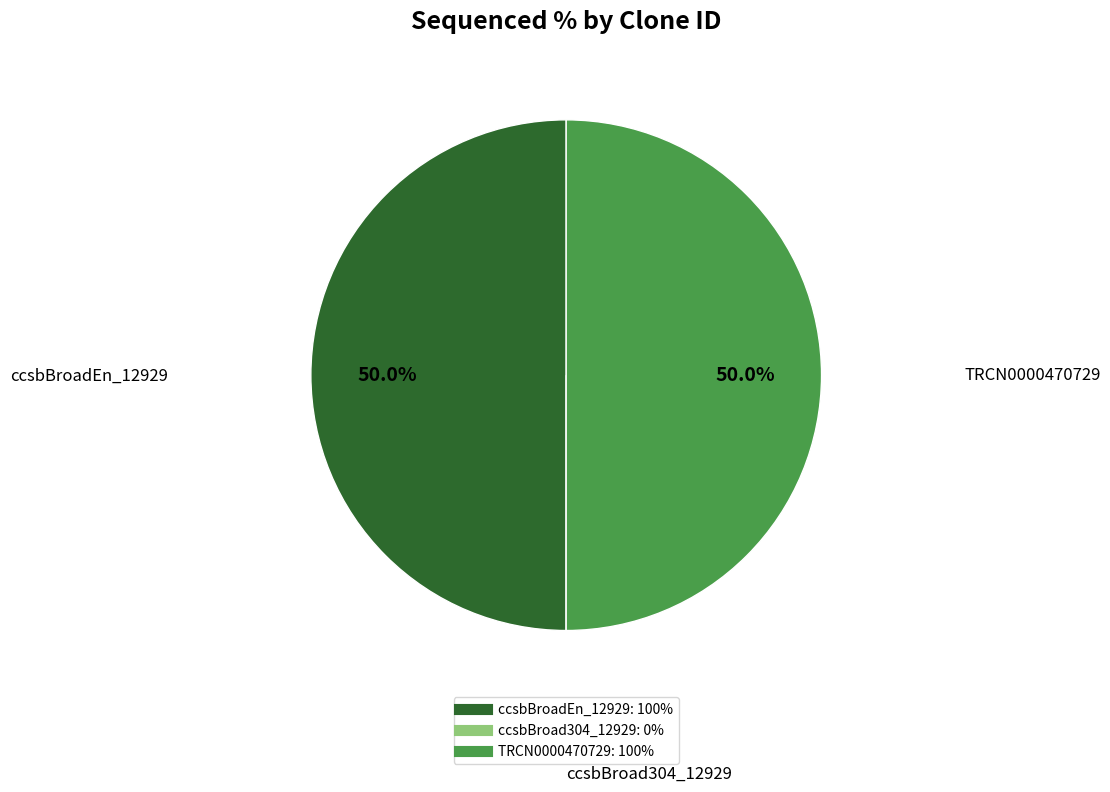

What percentage is NOT represented by TRCN0000470729?

50.0%